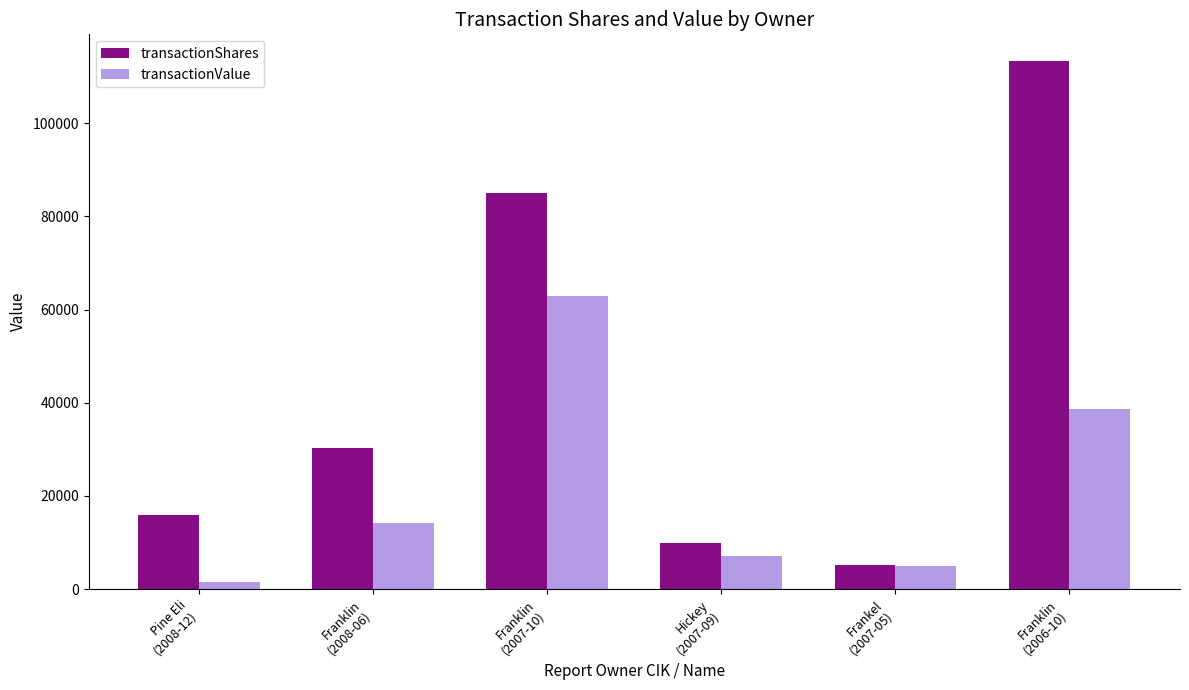

What is the total value across all series at Frankel
(2007-05)?

10120